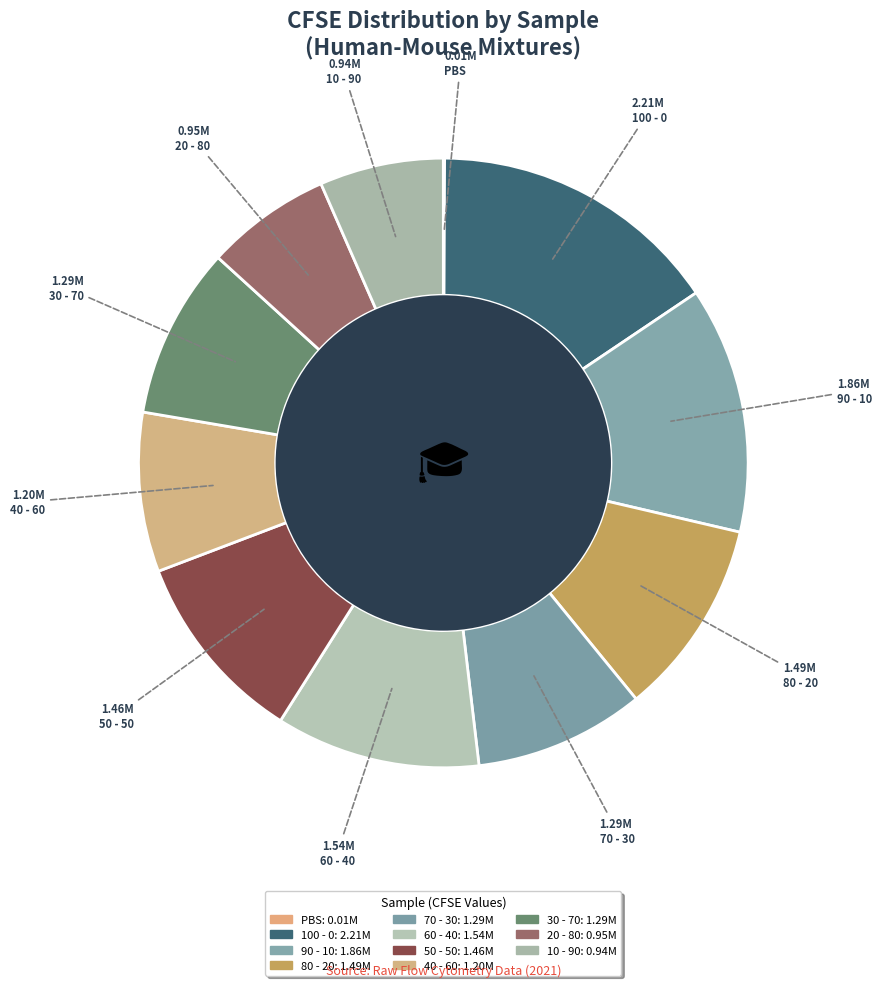

Between 30 - 70 and PBS, which is larger?

30 - 70